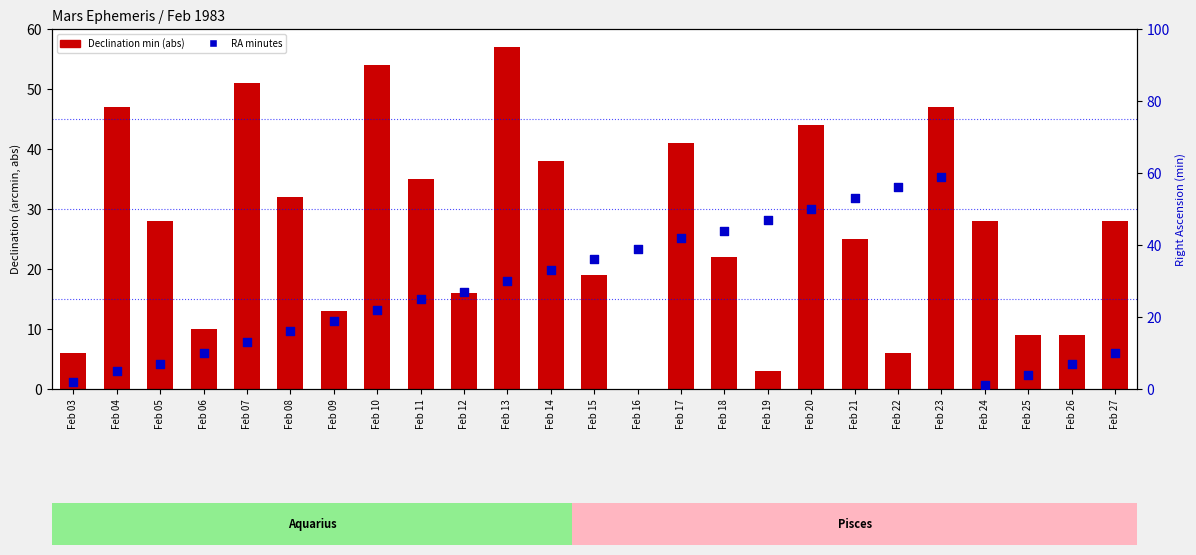

What is the total value across all series at Feb 14?

71